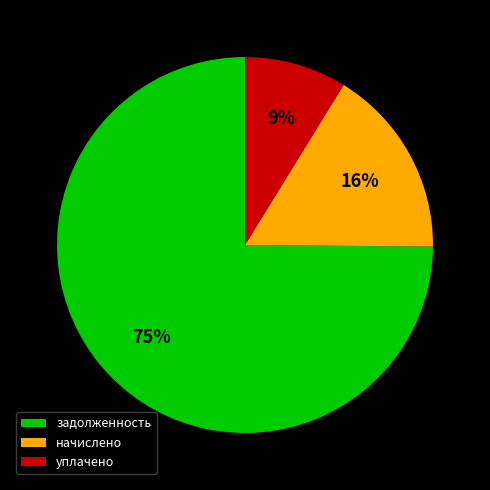

True or false: уплачено accounts for 9% of the total.

True